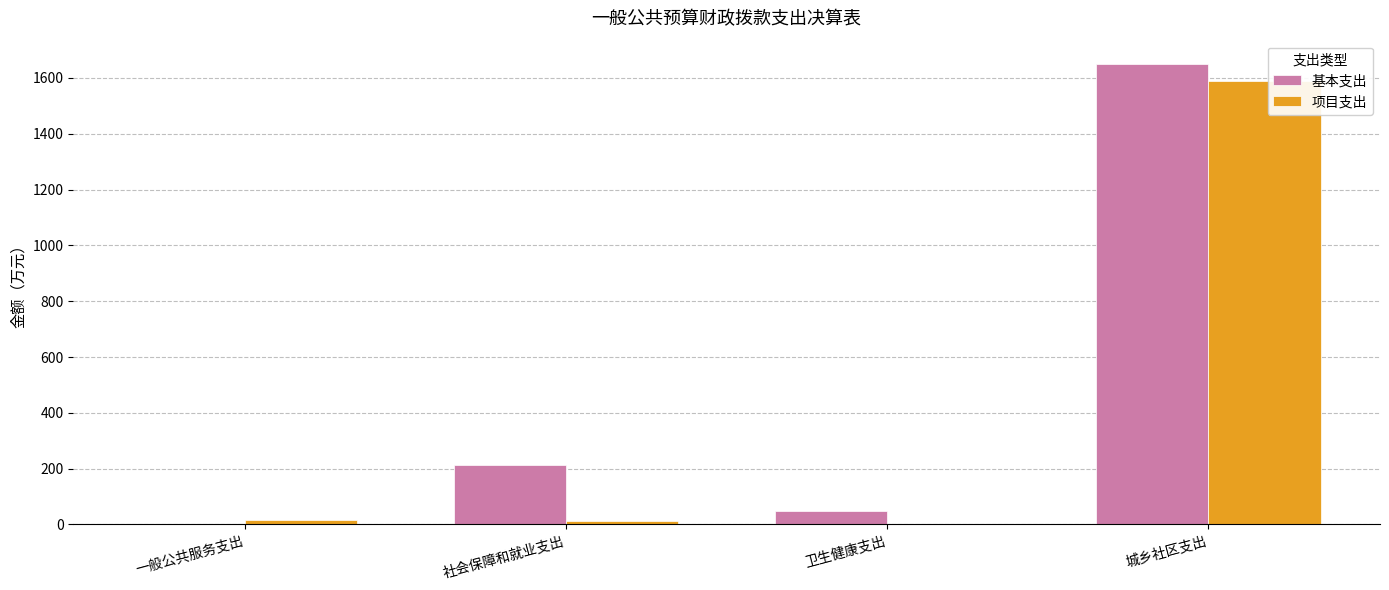

What is the greatest value displayed?

1651.2